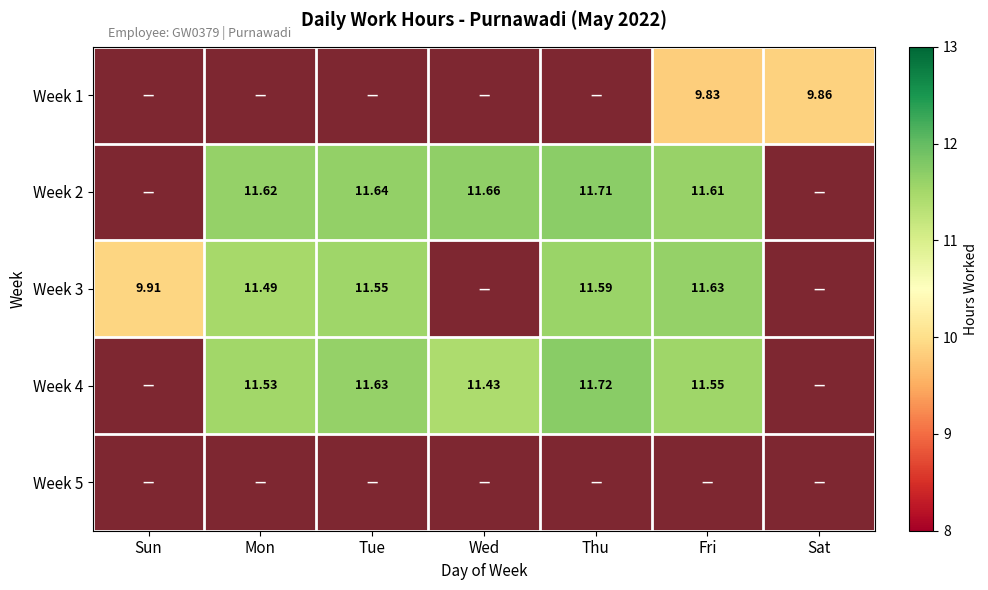

At which category is the sum across all series the highest?

Fri